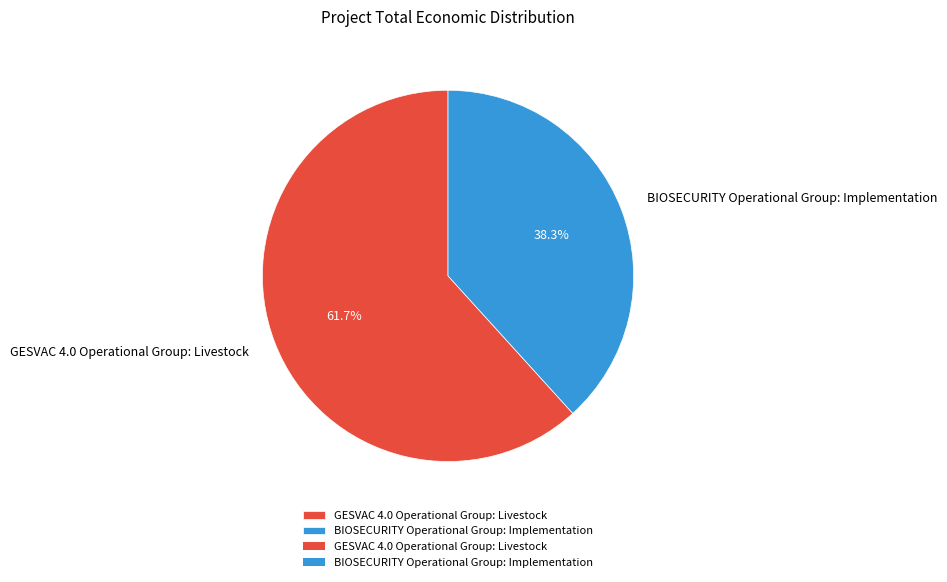

True or false: GESVAC 4.0 Operational Group: Livestock accounts for 74% of the total.

False